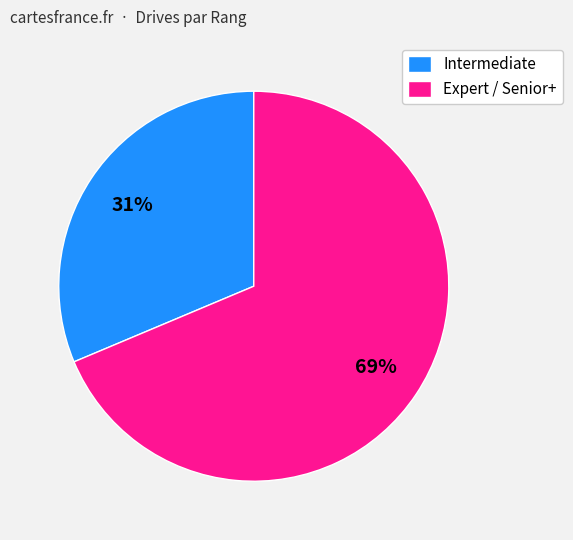

To the nearest percent, what is the combined percentage of Expert / Senior+ and Intermediate?

100%